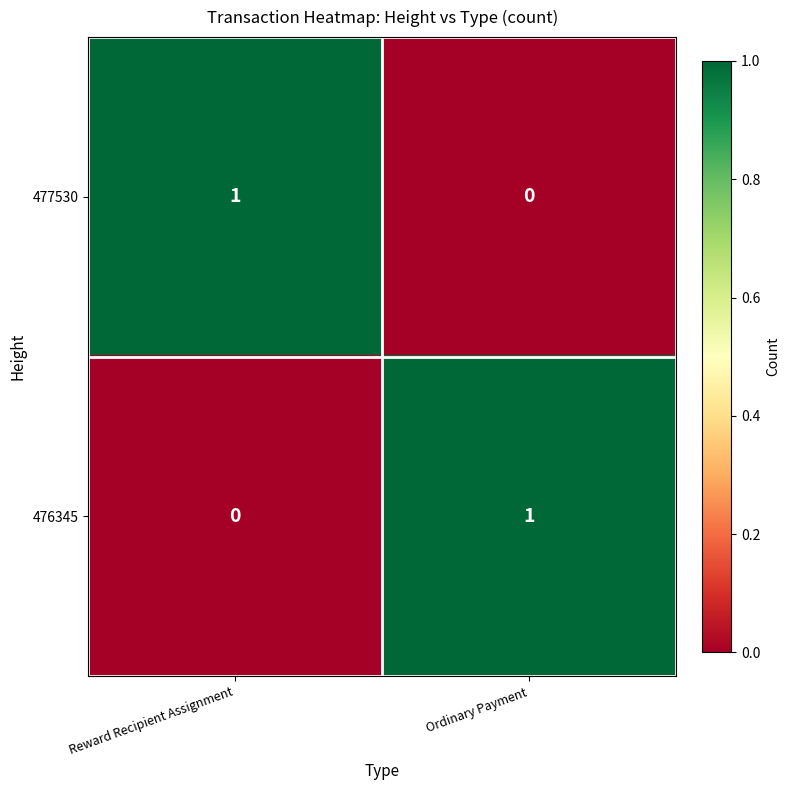

Is it true that 476345 equals 0 at Reward Recipient Assignment?

True